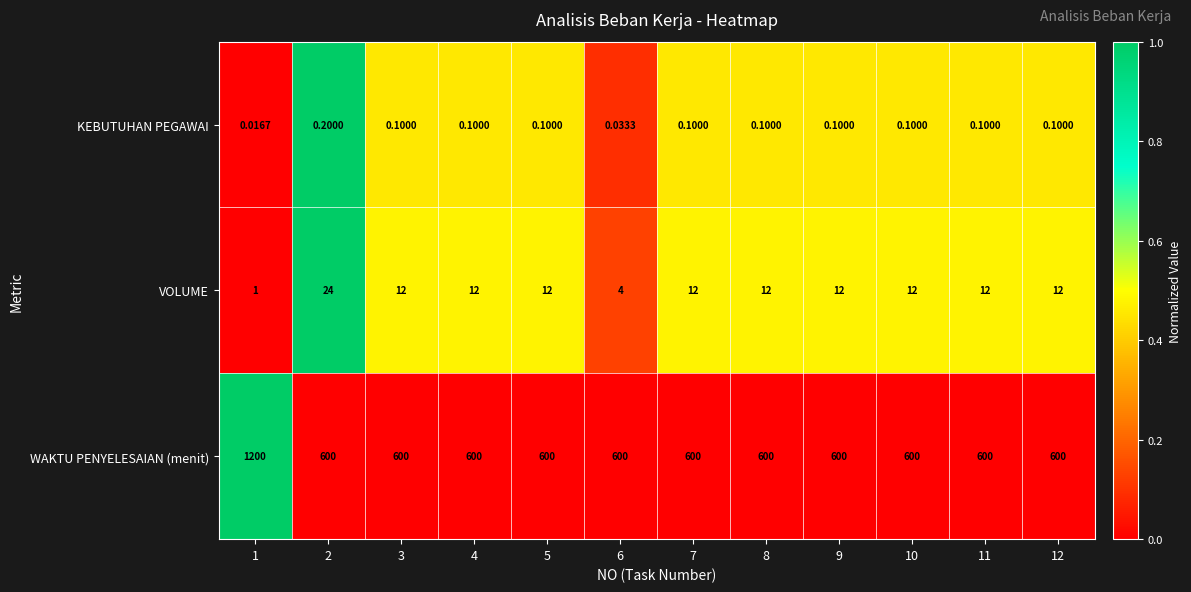

Rank the series by their maximum value, from lowest to highest.

KEBUTUHAN PEGAWAI, VOLUME, WAKTU PENYELESAIAN (menit)